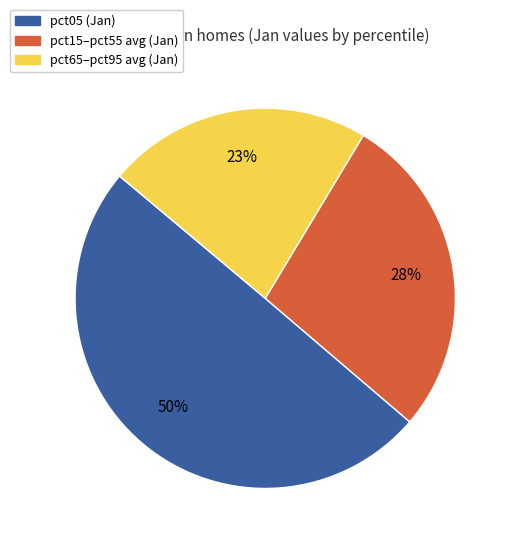

Is there any slice that represents more than half of the pie?

No